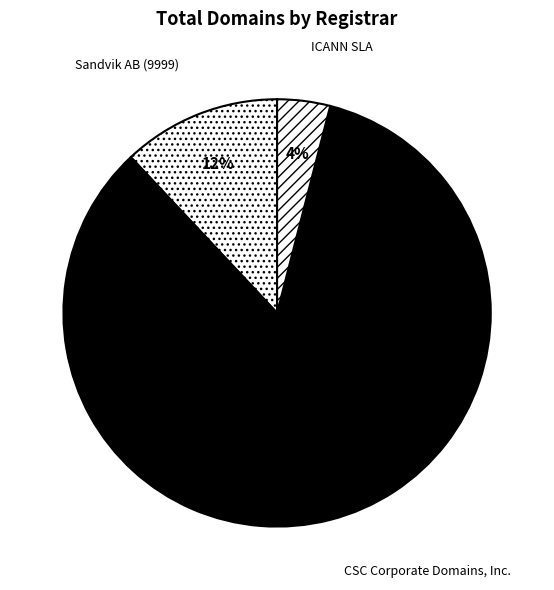

To the nearest percent, what is the difference between the ICANN SLA and Sandvik AB (9999) slice percentages?

8%